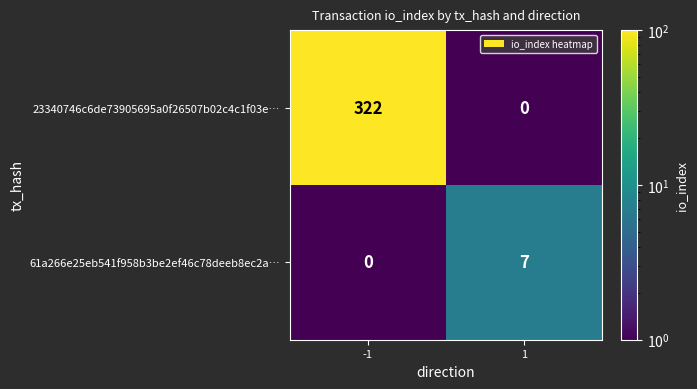

Is it true that 23340746c6de73905695a0f26507b02c4c1f03e… equals 0 at 1?

True